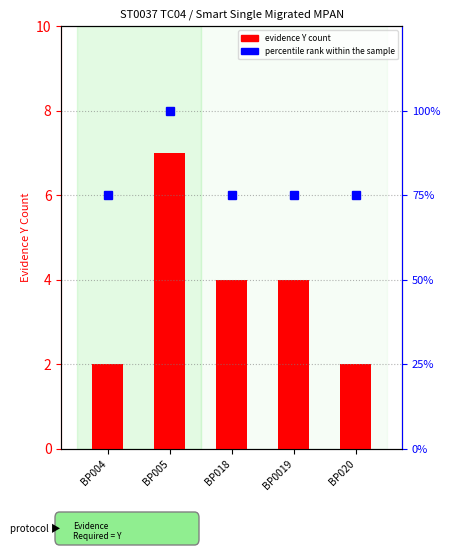

The value of Evidence Y count at BP005 is 7. True or false?

True